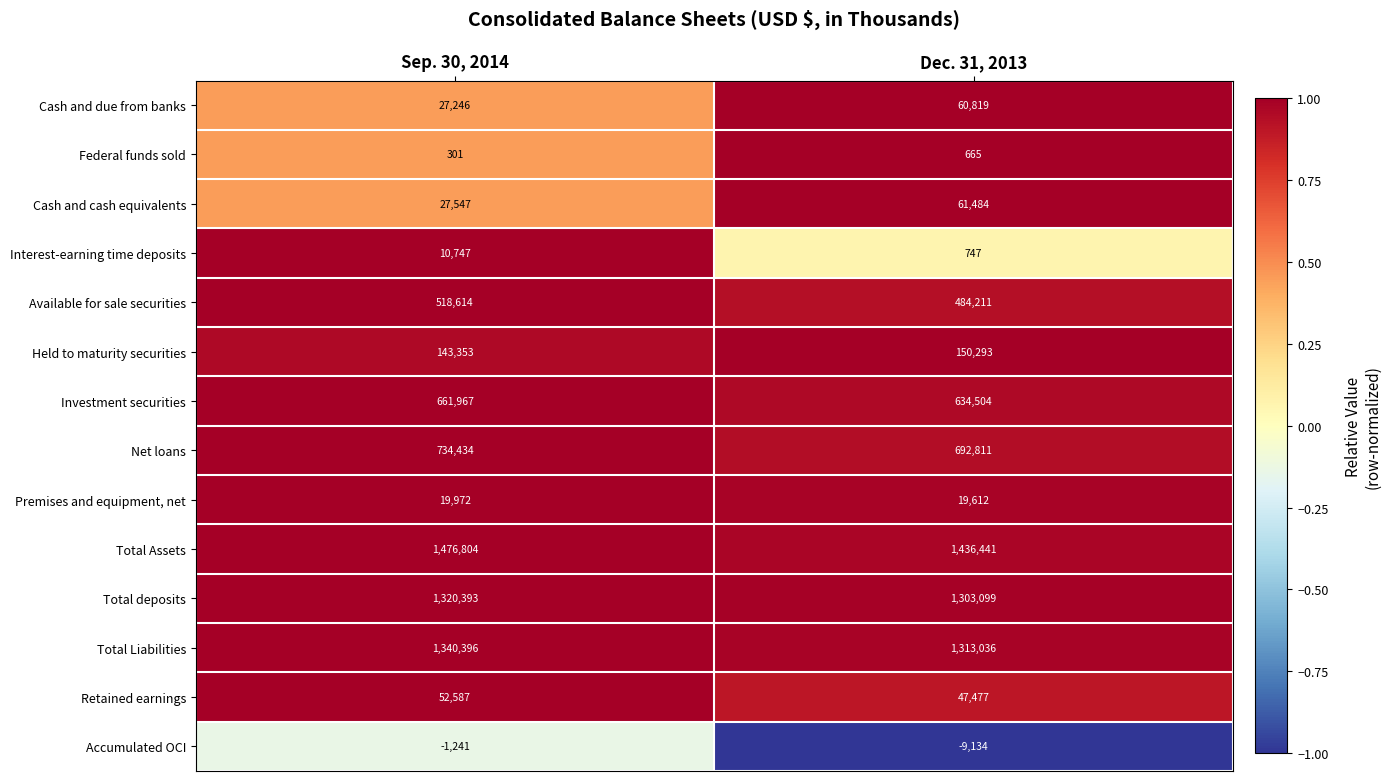

The value of Interest-earning time deposits at Dec. 31, 2013 is 181. True or false?

False